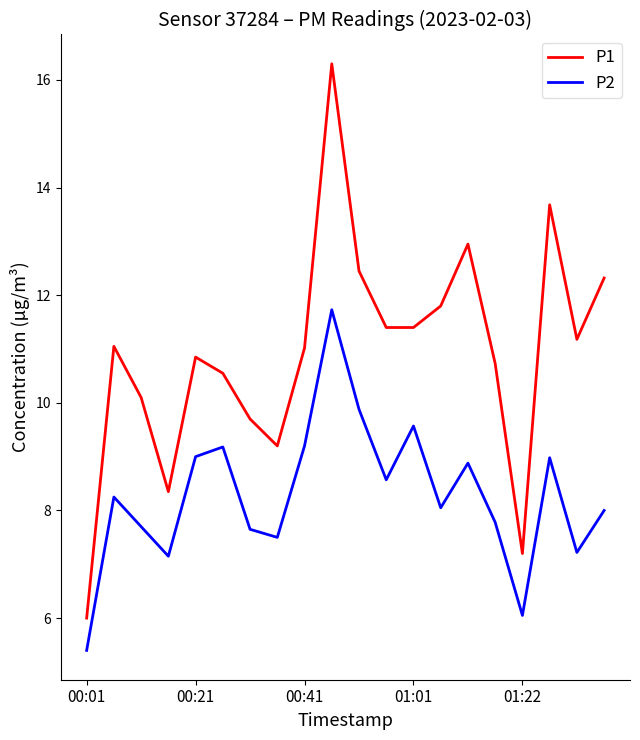

Does the chart have visible grid lines?

No